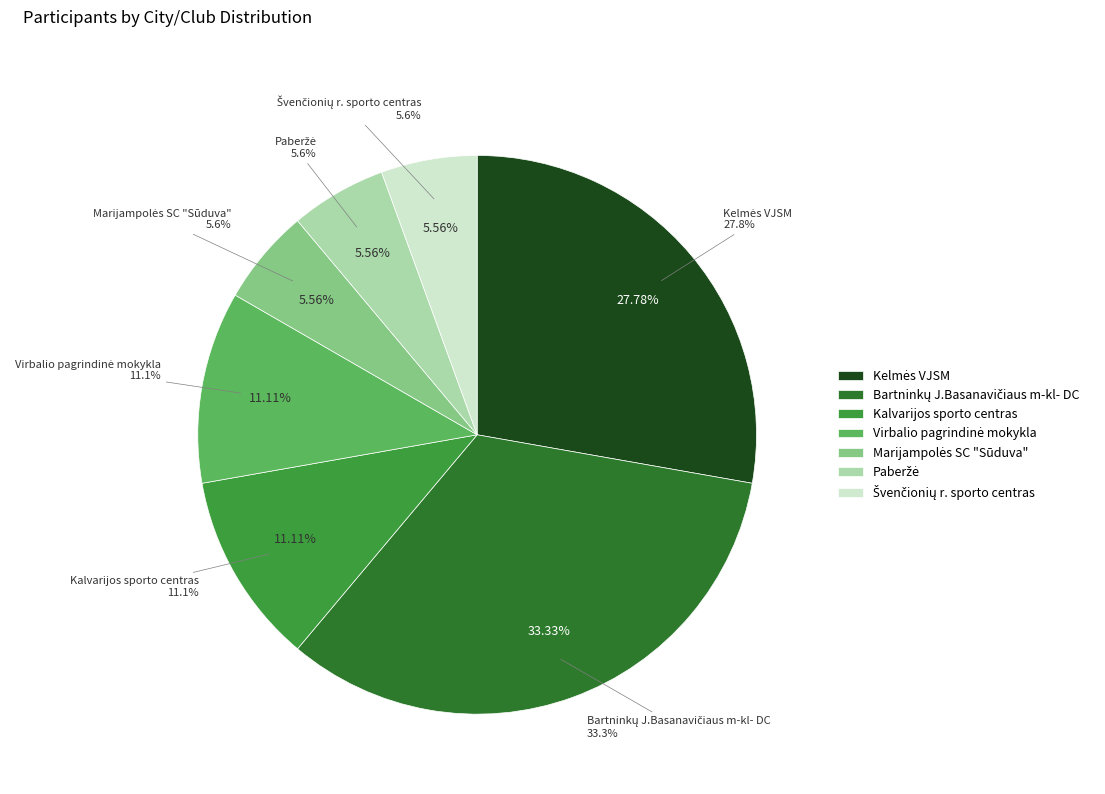

What percentage is the Kelmės VJSM slice, to the nearest percent?

28%